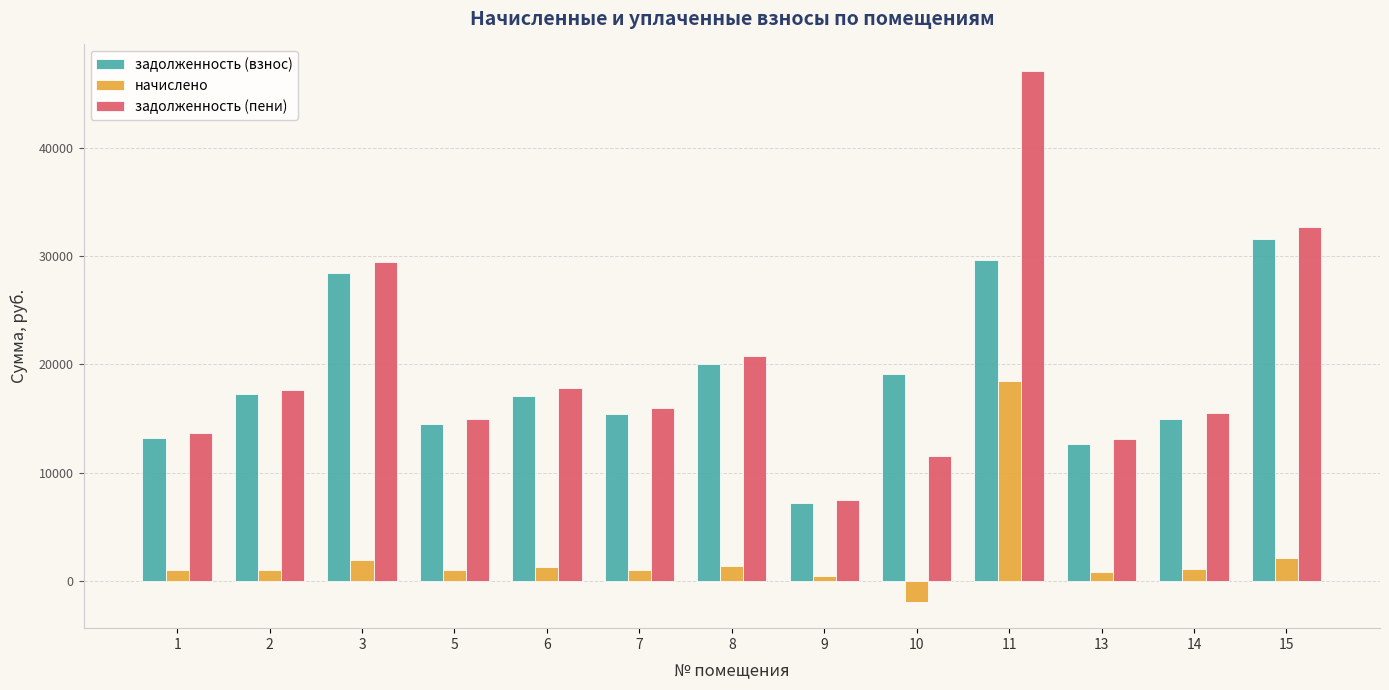

What is the highest value of the задолженность (взнос) series?

31541.9